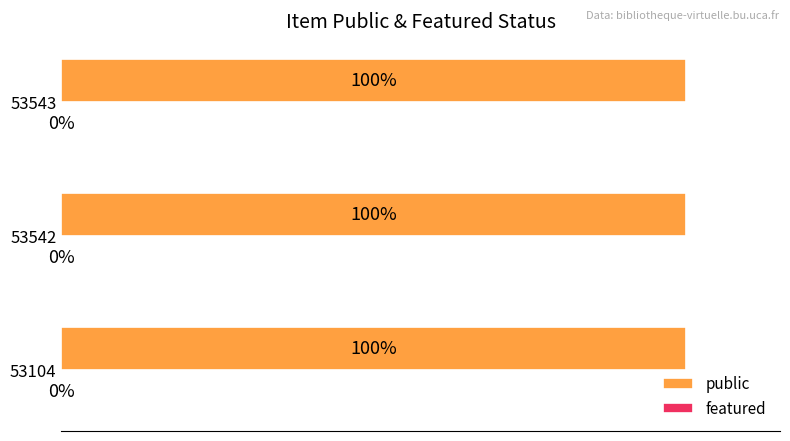

Reading left to right, what are all the values shown in this chart?

public: 1	1	1
featured: 0	0	0